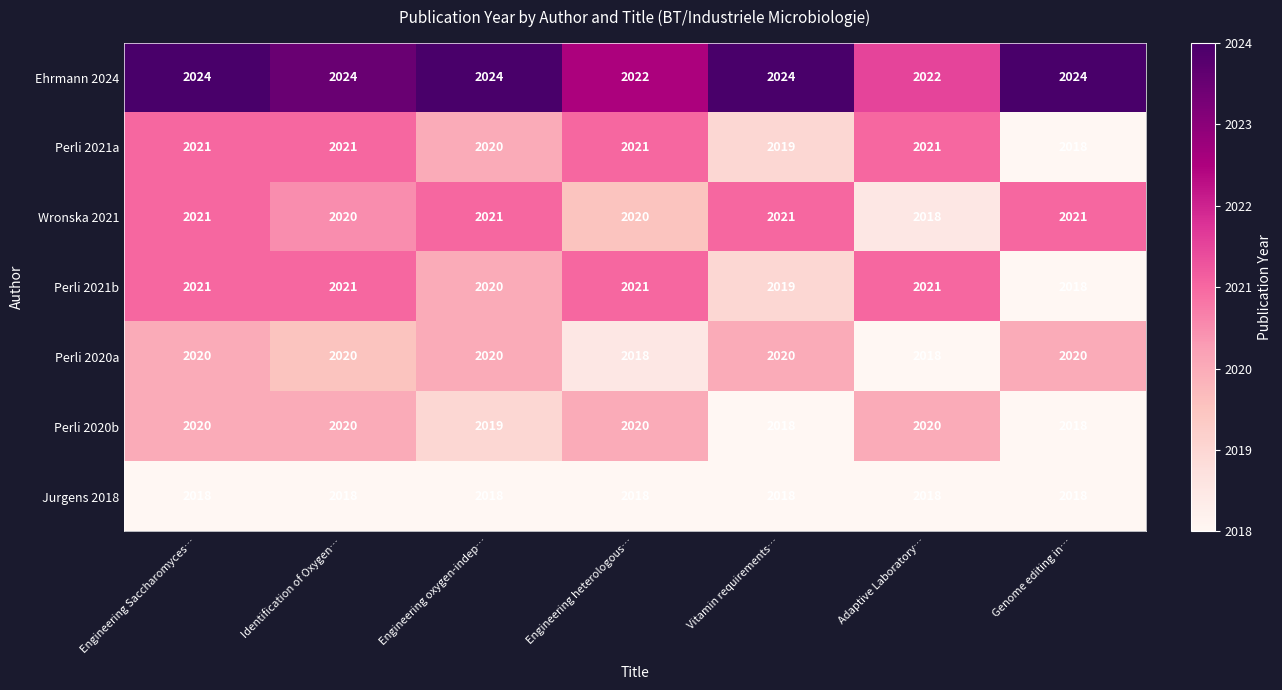

True or false: Perli 2020a has a value of 2020 at Vitamin requirements….

True